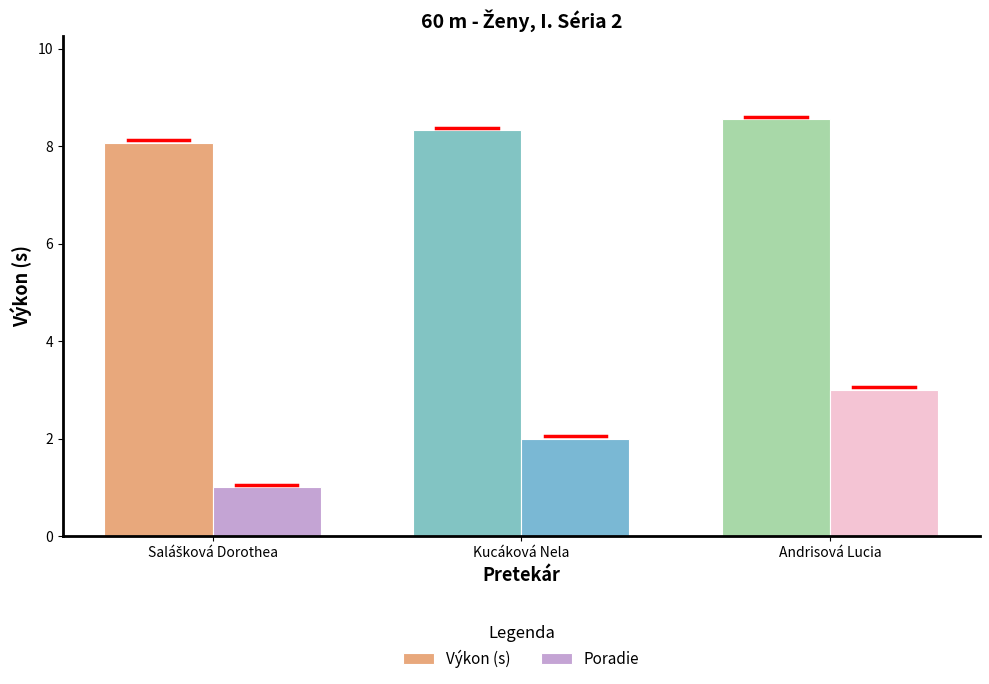

What is the difference between the highest and lowest values at Kucáková Nela?

6.3